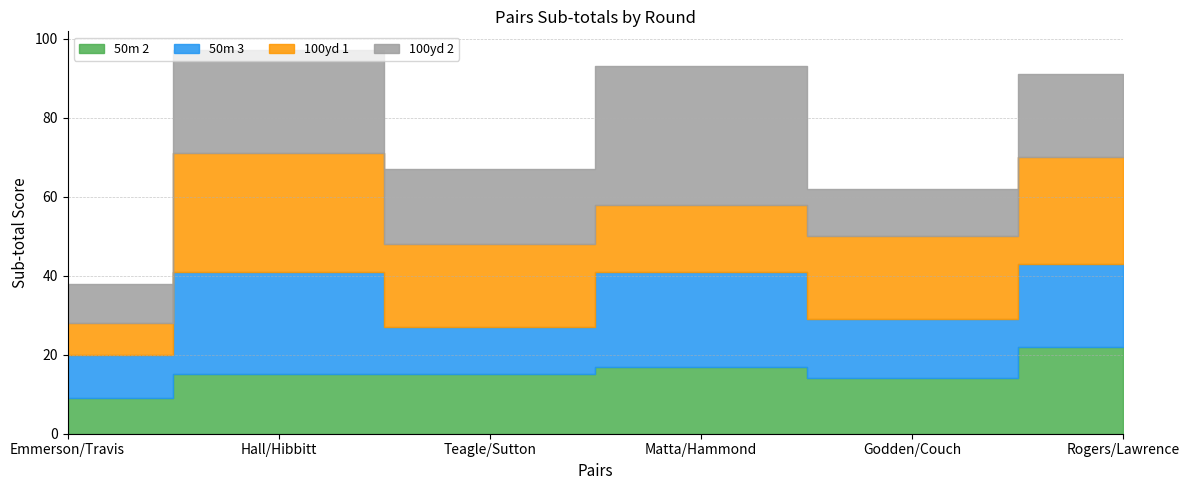

Between Hall/Hibbitt and Godden/Couch, which series saw the biggest shift?

100yd 2